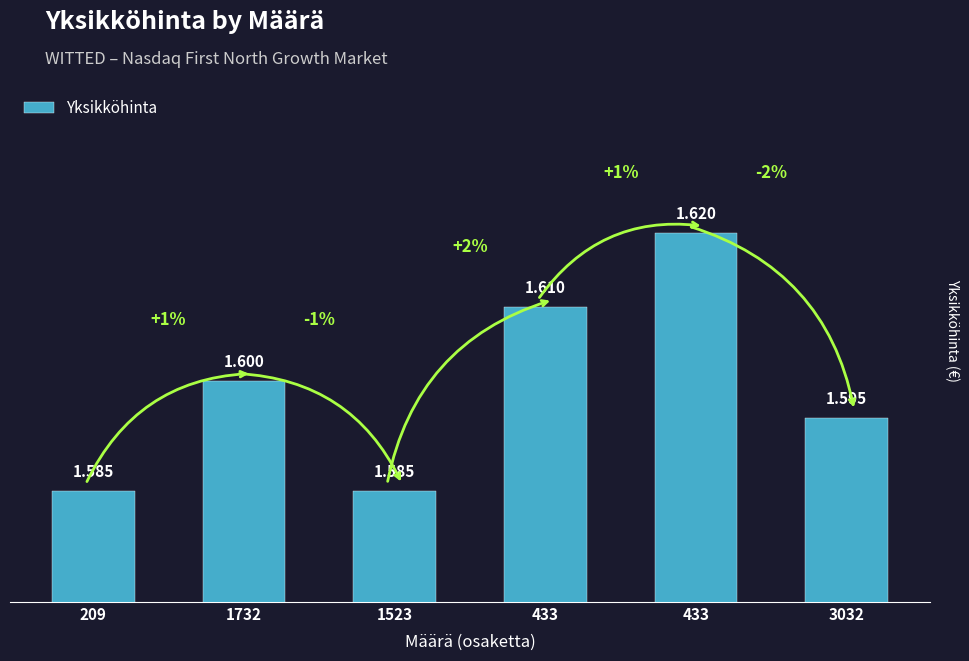

What is the label of the 2nd bar from the right?

433